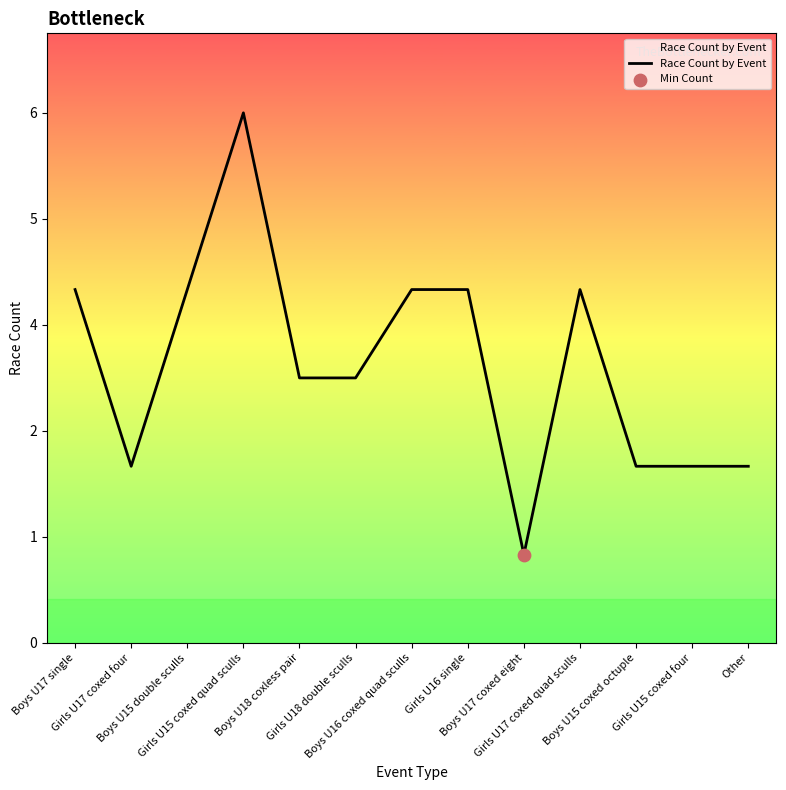

What is the ratio of the value at Girls U17 coxed quad sculls to the value at Girls U15 coxed quad sculls?

0.7